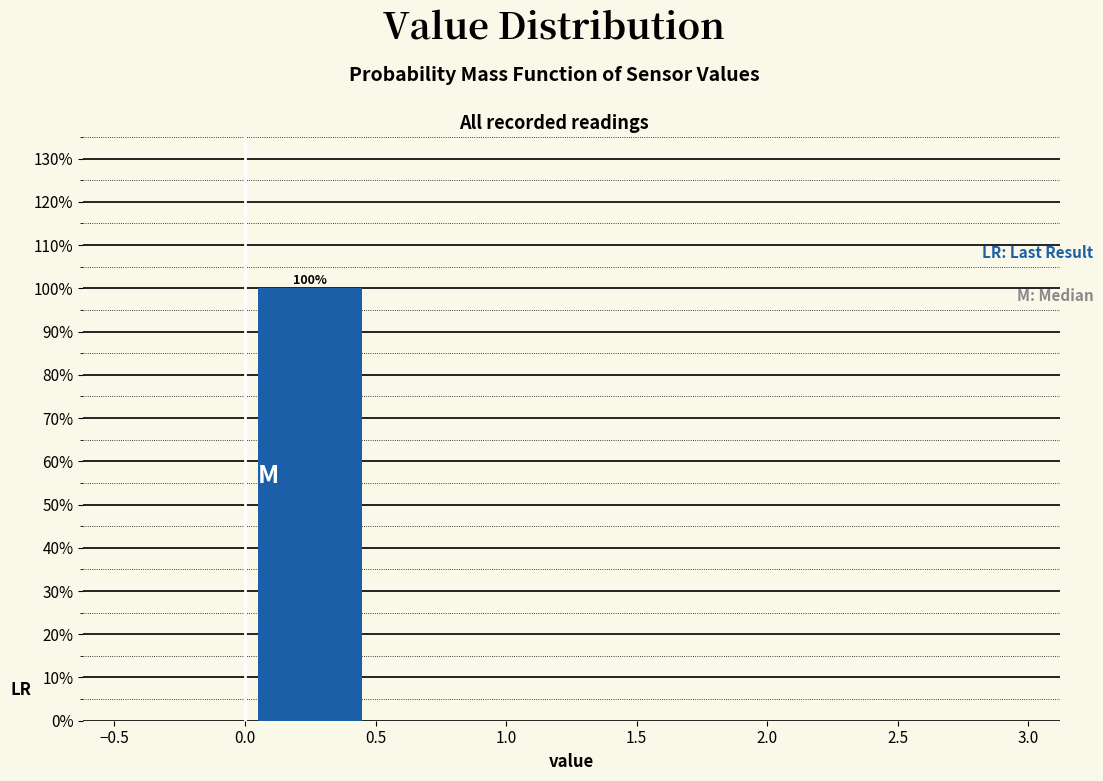

Which range on the x-axis has the tallest bar?

0.0 to 0.5